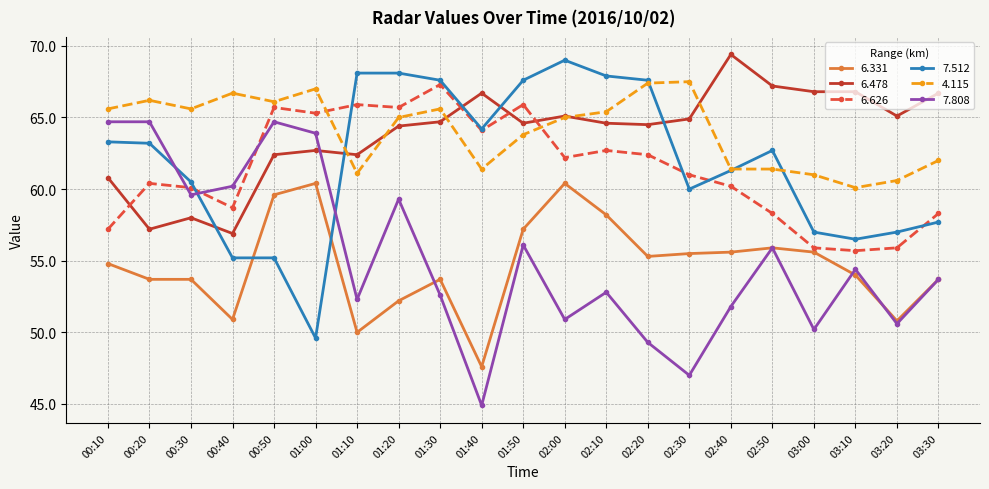

At how many categories does at least one series exceed 49?

21